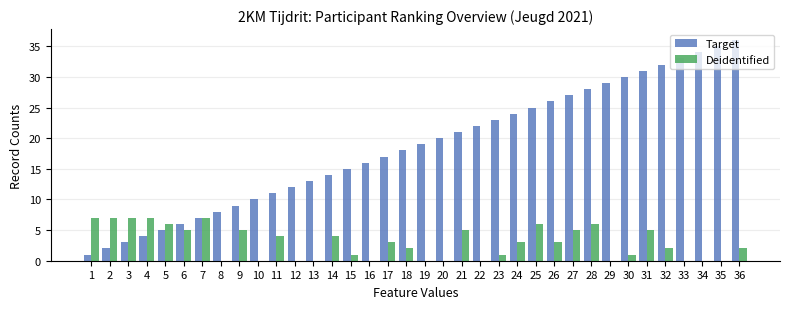

Which series has the largest total across all categories?

Target